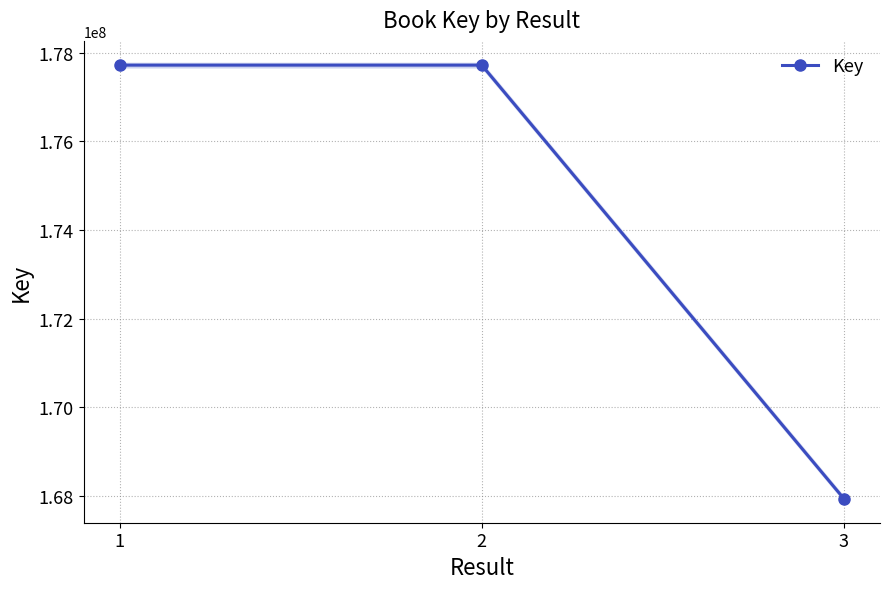

Which category has the lowest value across all series?

3